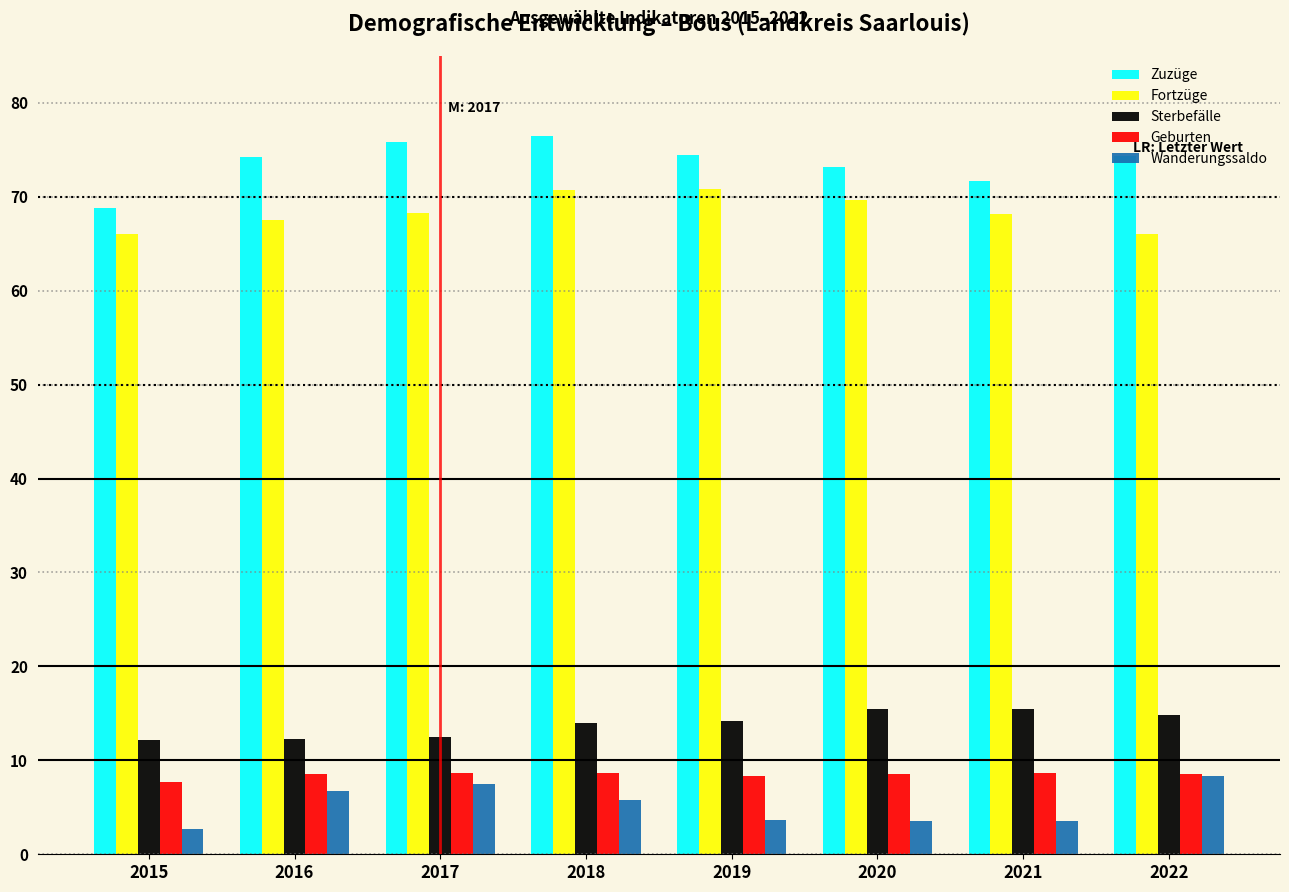

Is the value of Wanderungssaldo at 2016 greater than the value of Fortzüge at 2015?

No